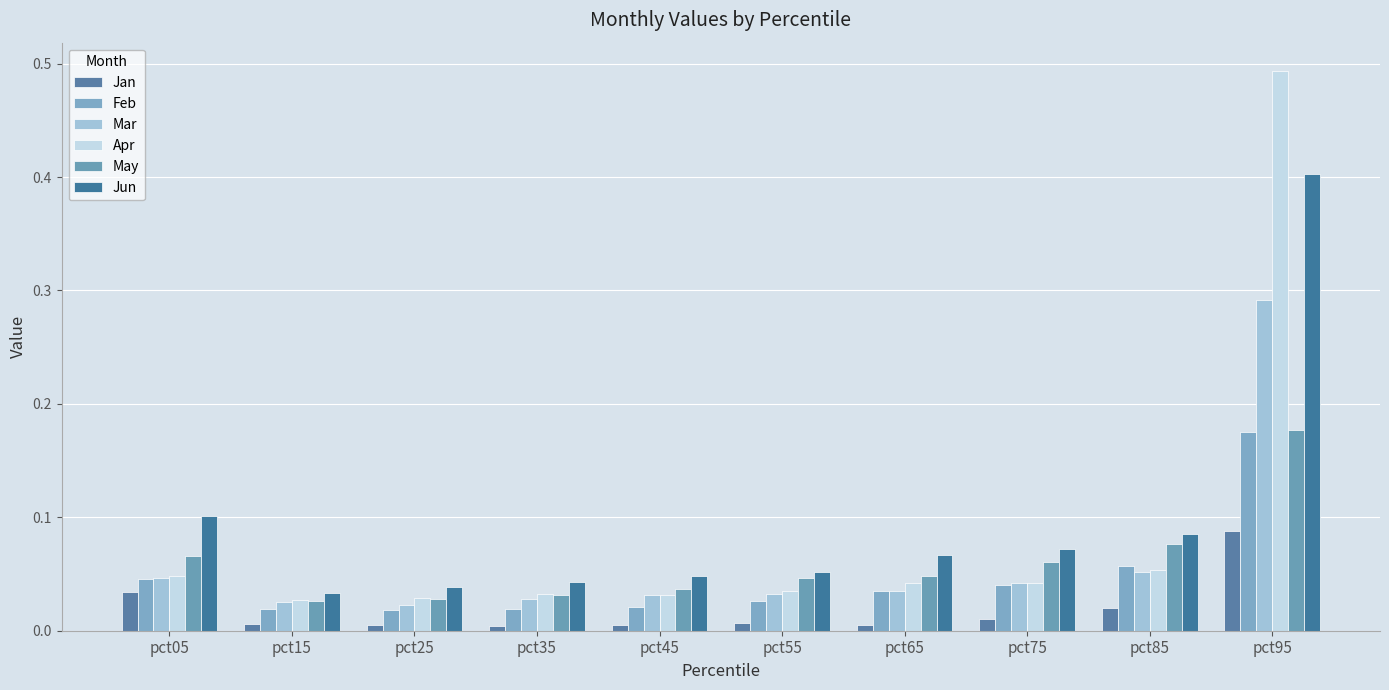

How many categories are shown in the chart?

10